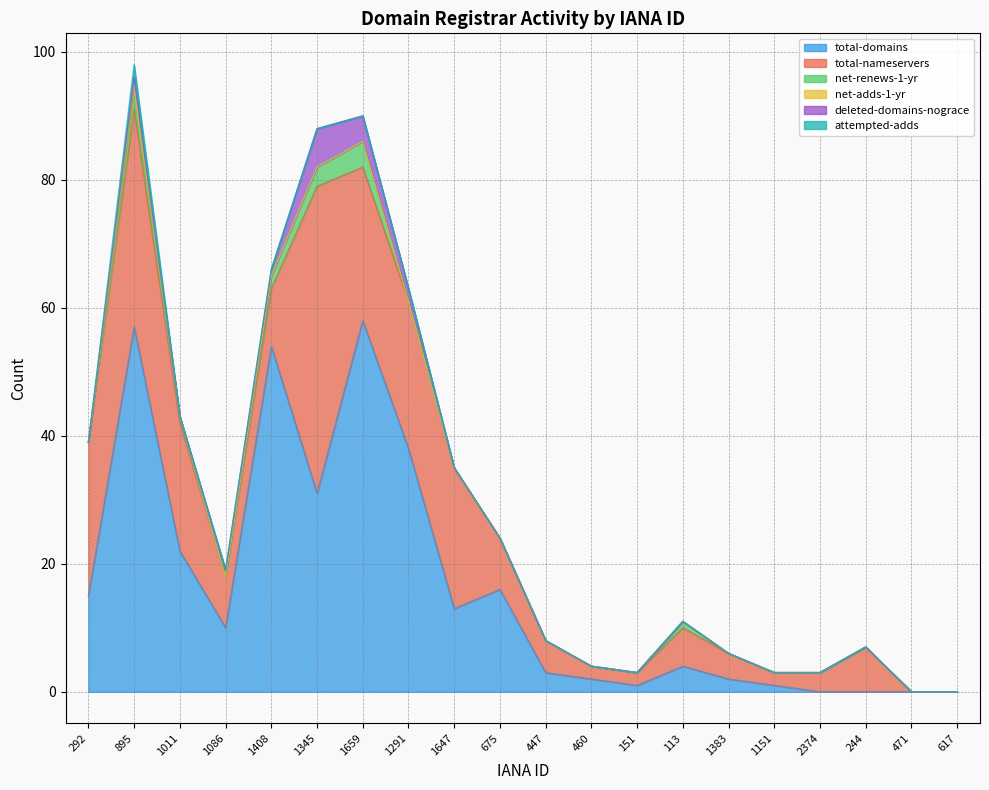

At 292, list the series in order from largest to smallest.

total-nameservers, total-domains, net-renews-1-yr, net-adds-1-yr, deleted-domains-nograce, attempted-adds